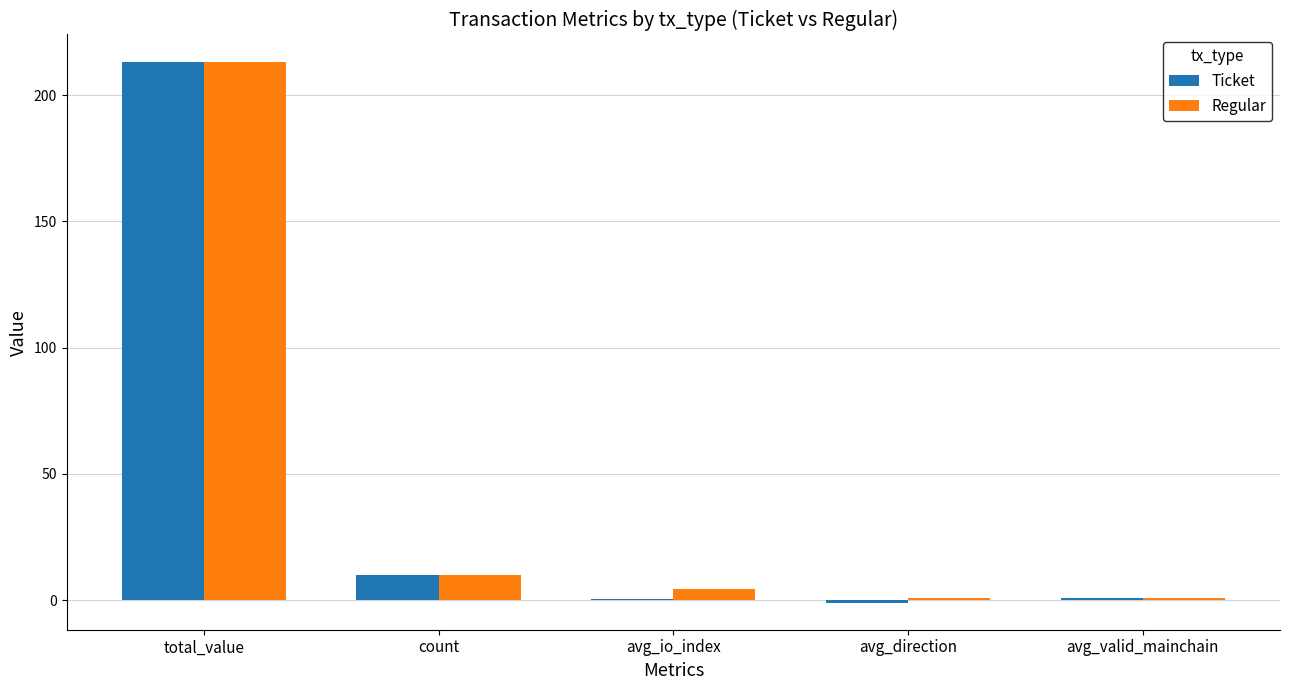

How many groups of bars are there?

5